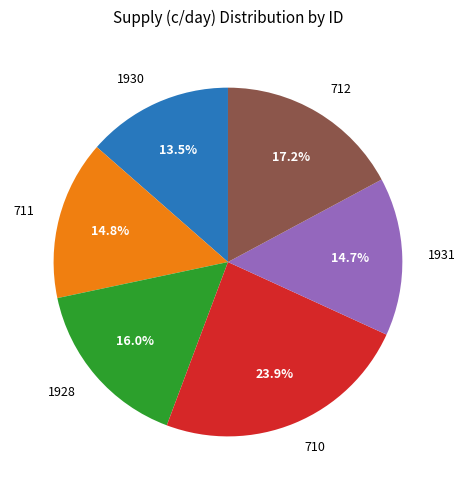

Between 1931 and 712, which is larger?

712